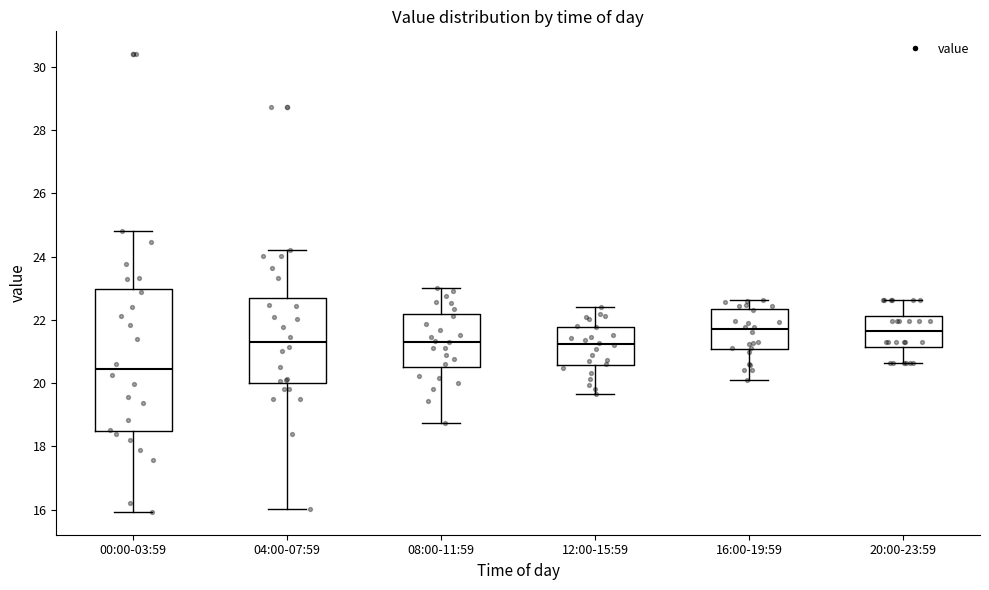

Which box is the tallest, from its lower edge to its upper edge?

00:00-03:59